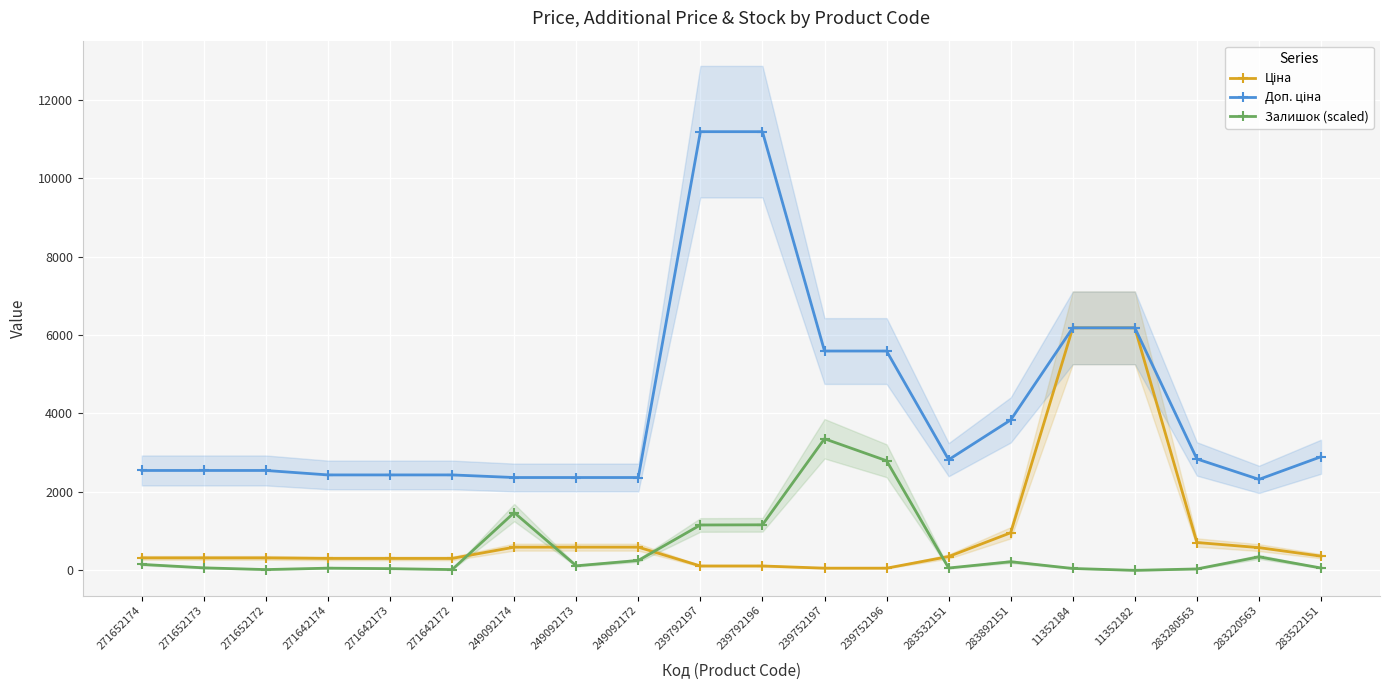

What is the label of the 11th point from the right?

239792197